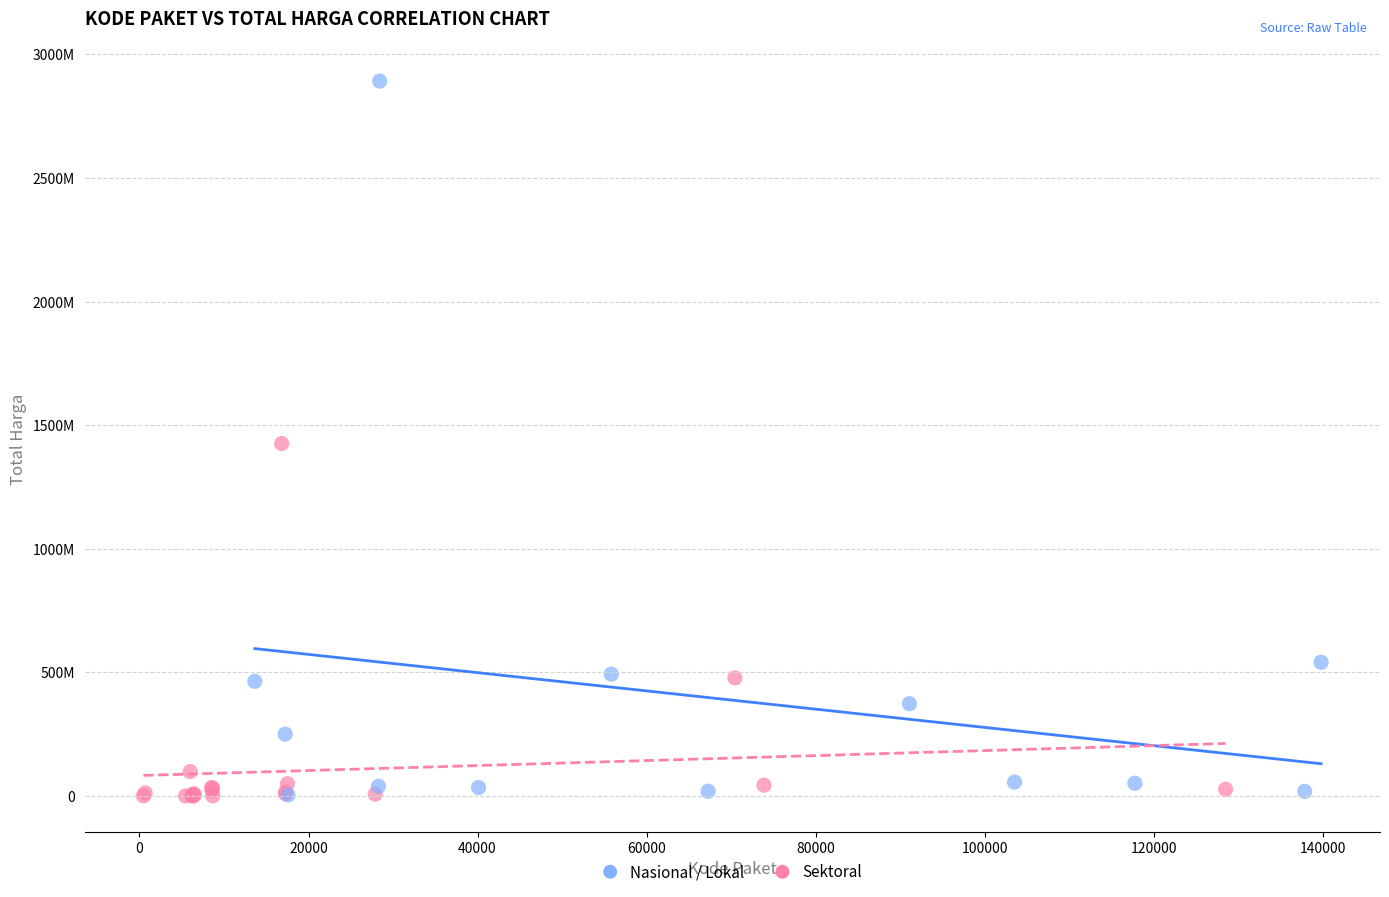

Which series has the widest spread of Y values?

Nasional / Lokal